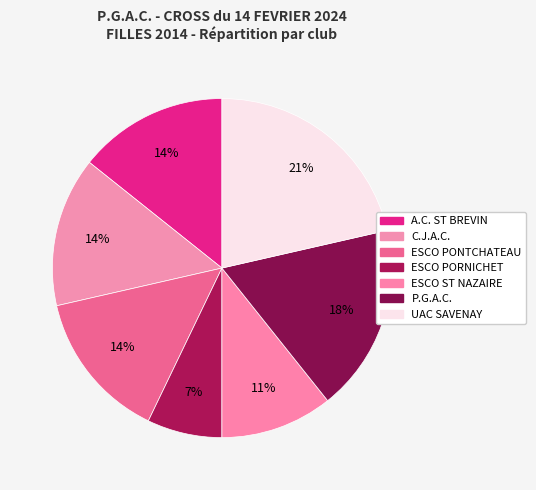

How many slices are in this pie chart?

7